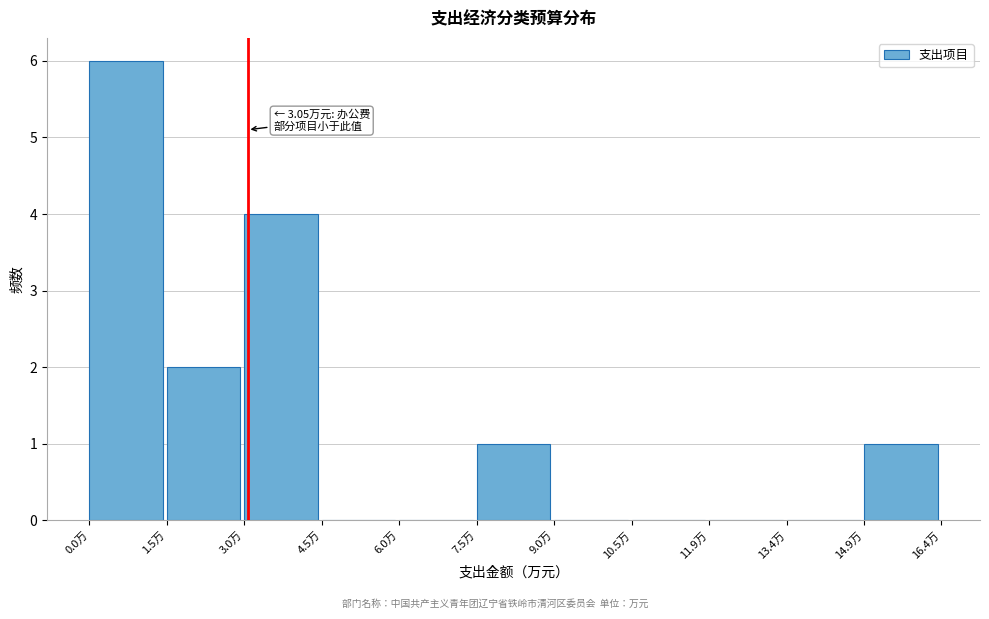

Which range on the x-axis has the tallest bar?

0.0 to 1.4